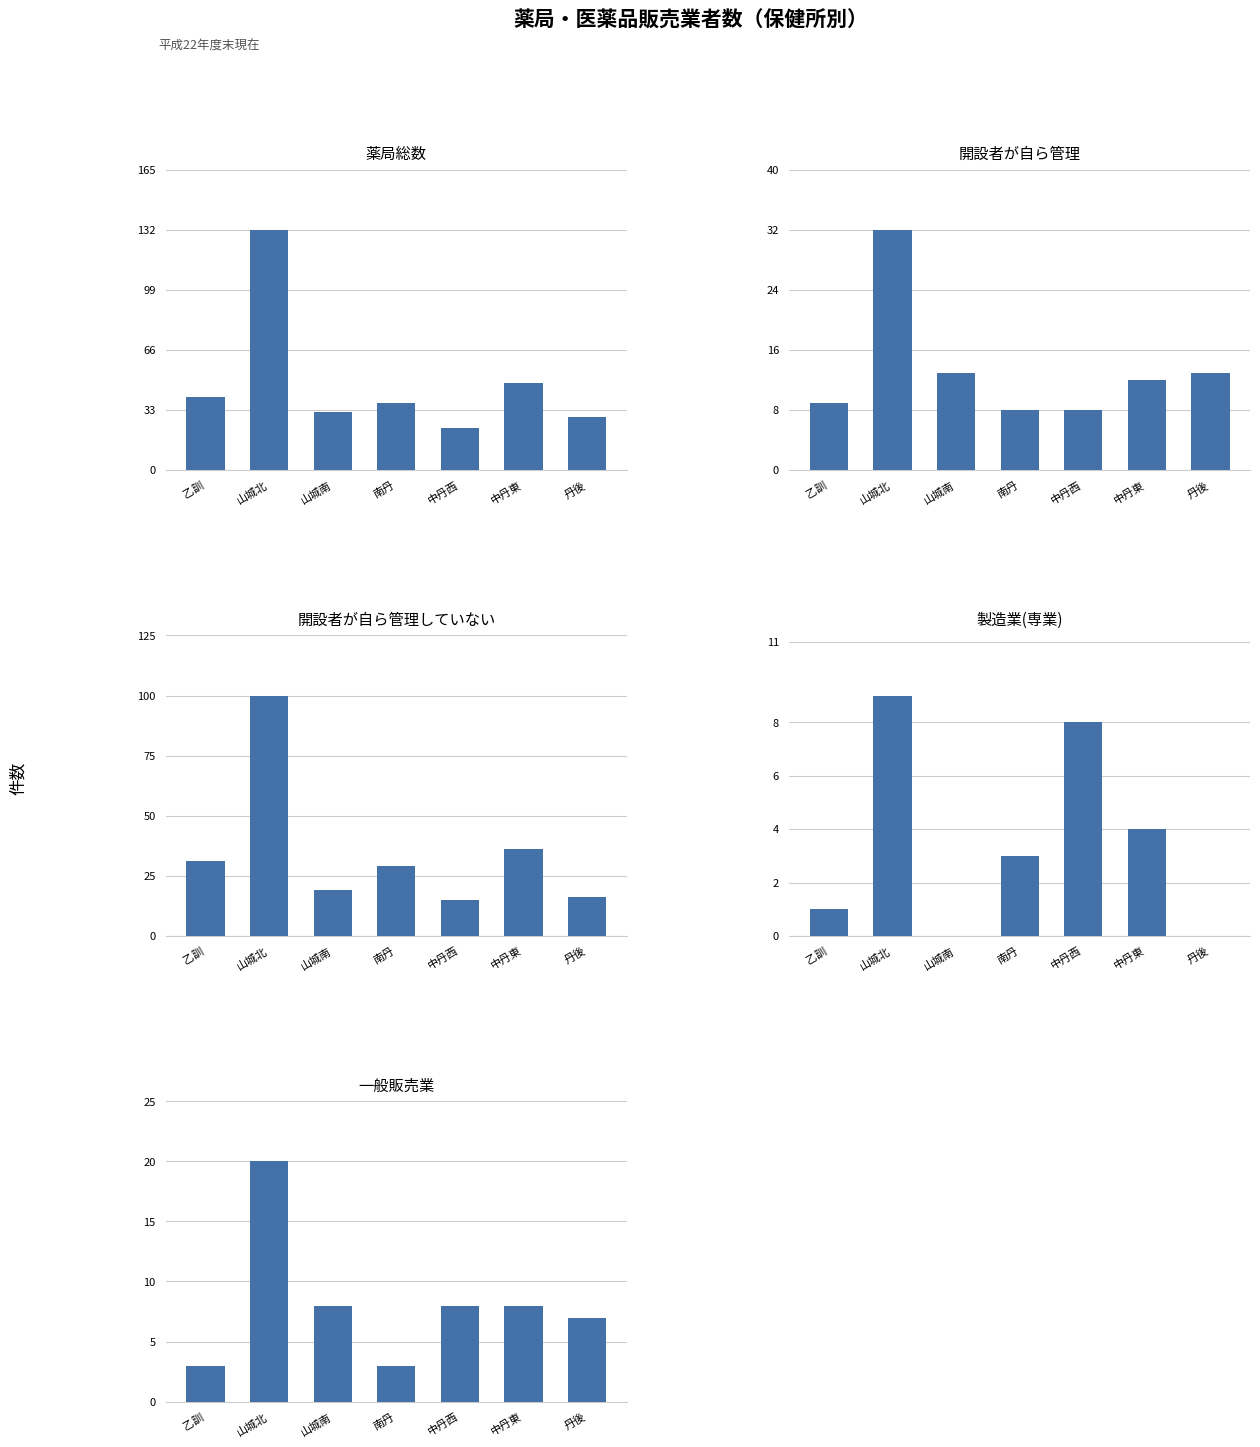

What is the difference between the maximum and minimum values in the 薬局総数 series?

109